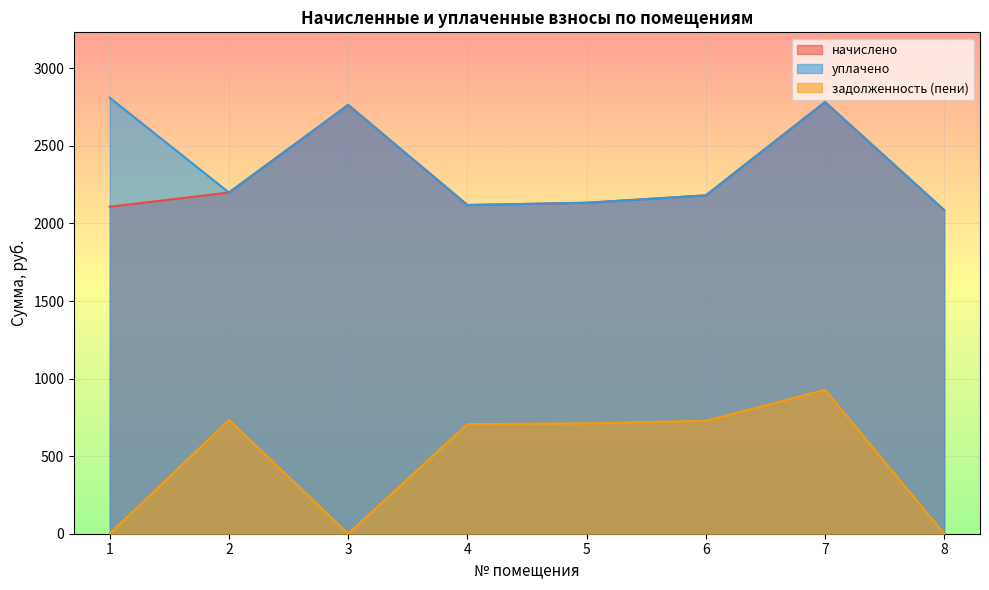

True or false: уплачено and начислено cross at least once.

False